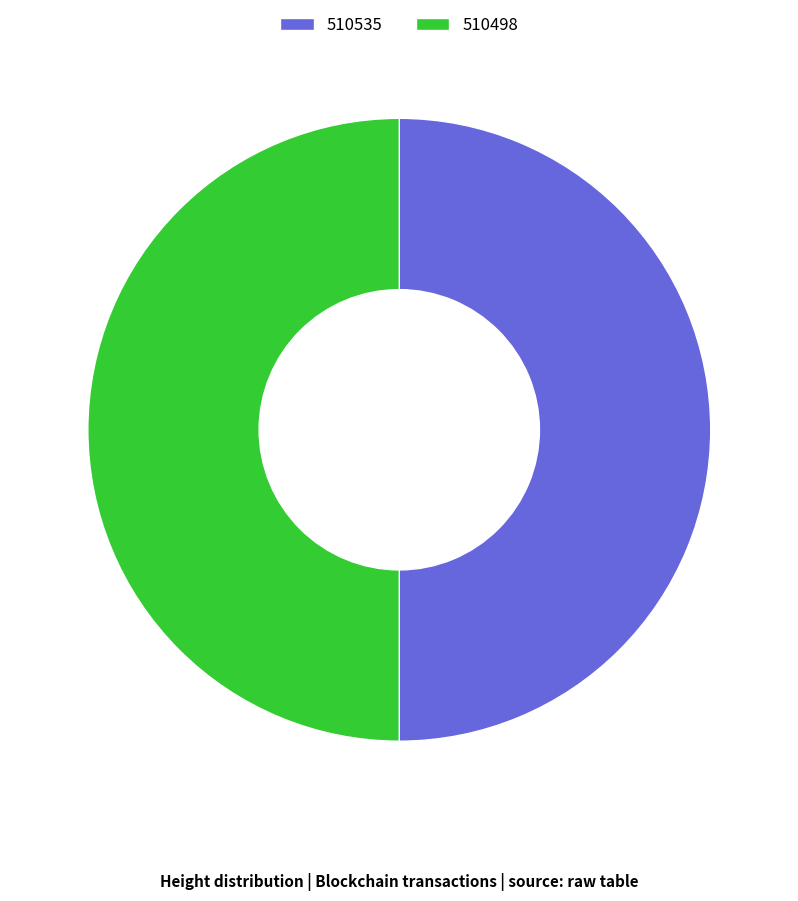

True or false: 510498 accounts for 64% of the total.

False